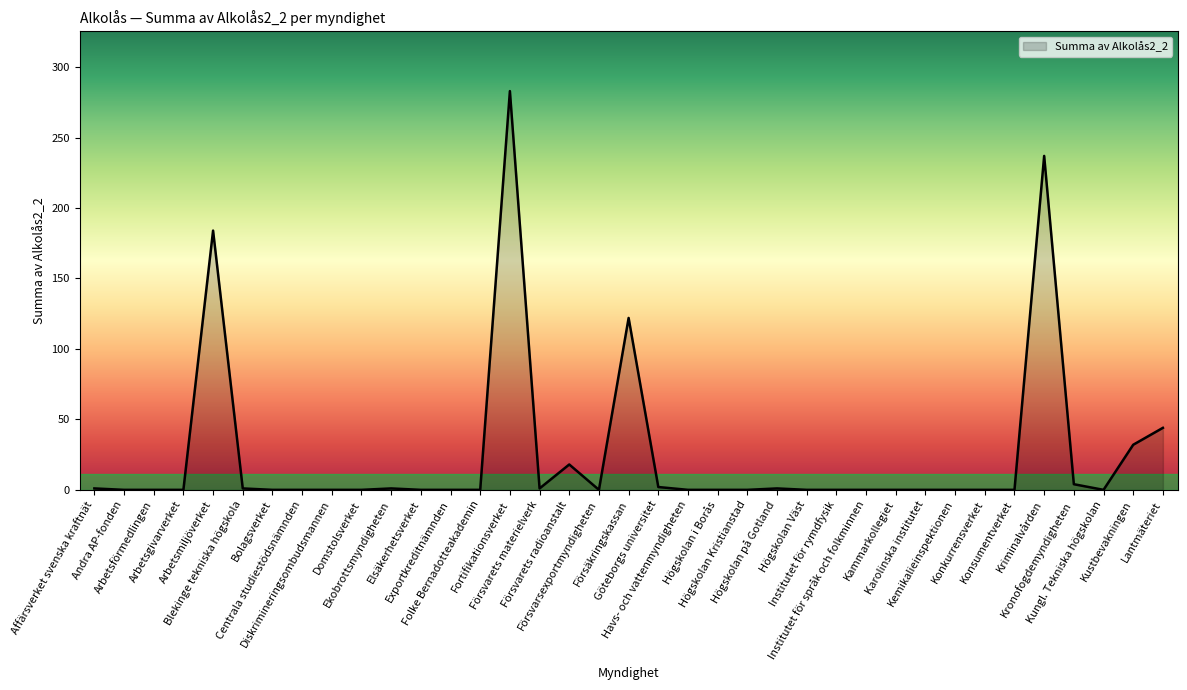

What is the difference between the maximum and minimum values?

283